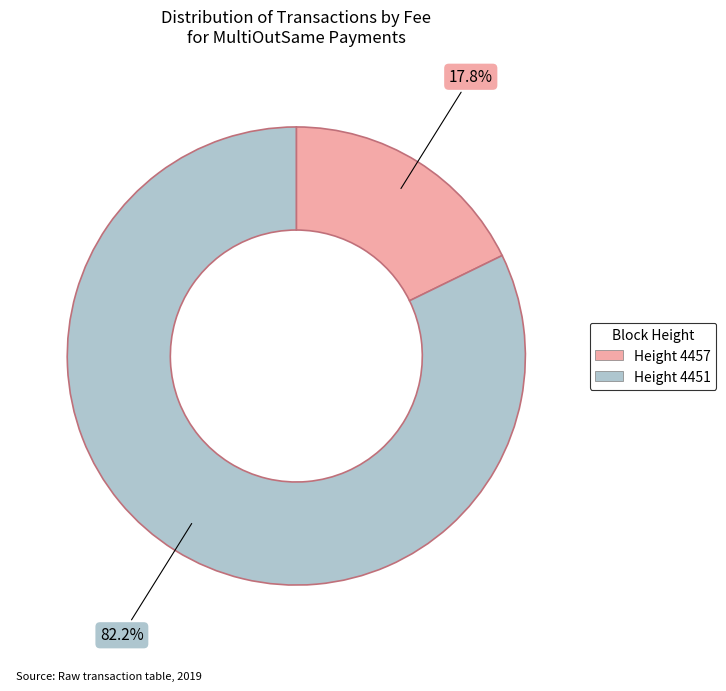

How many slices are in this pie chart?

2